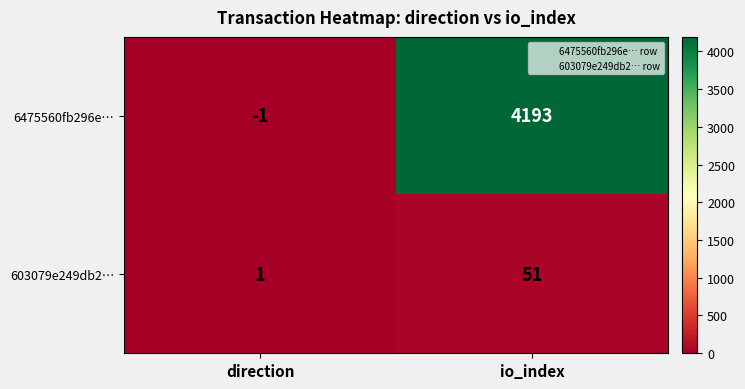

Rank the series by their average value, from lowest to highest.

603079e249db2…, 6475560fb296e…